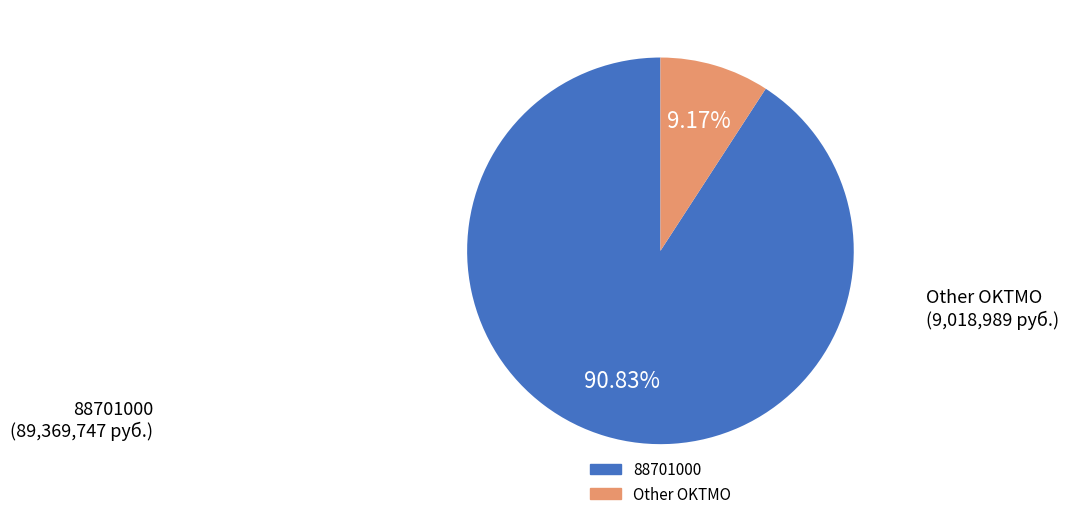

Is there a majority slice in this chart?

Yes